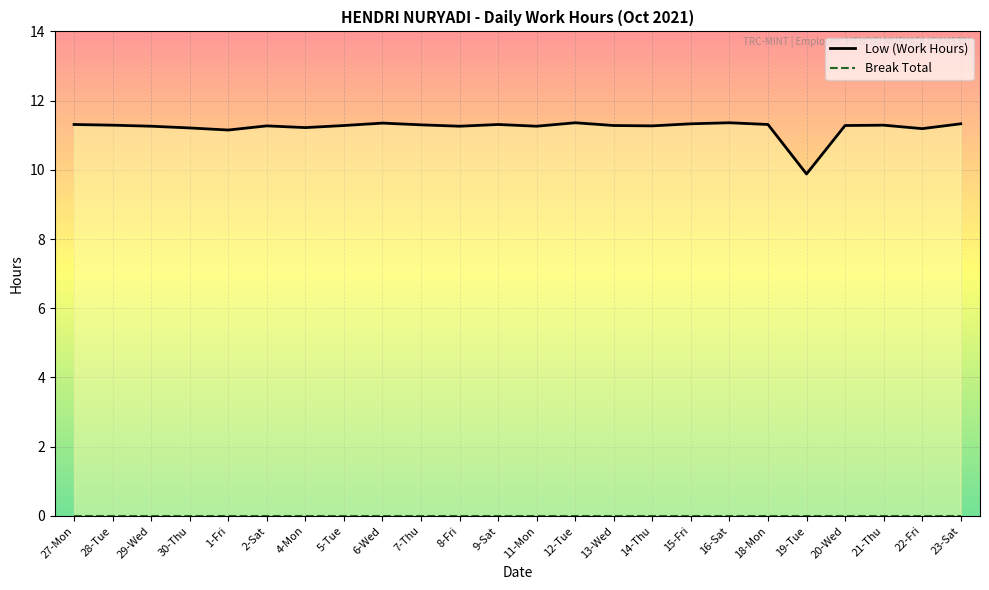

Which series has the largest total across all categories?

Low (Work Hours)